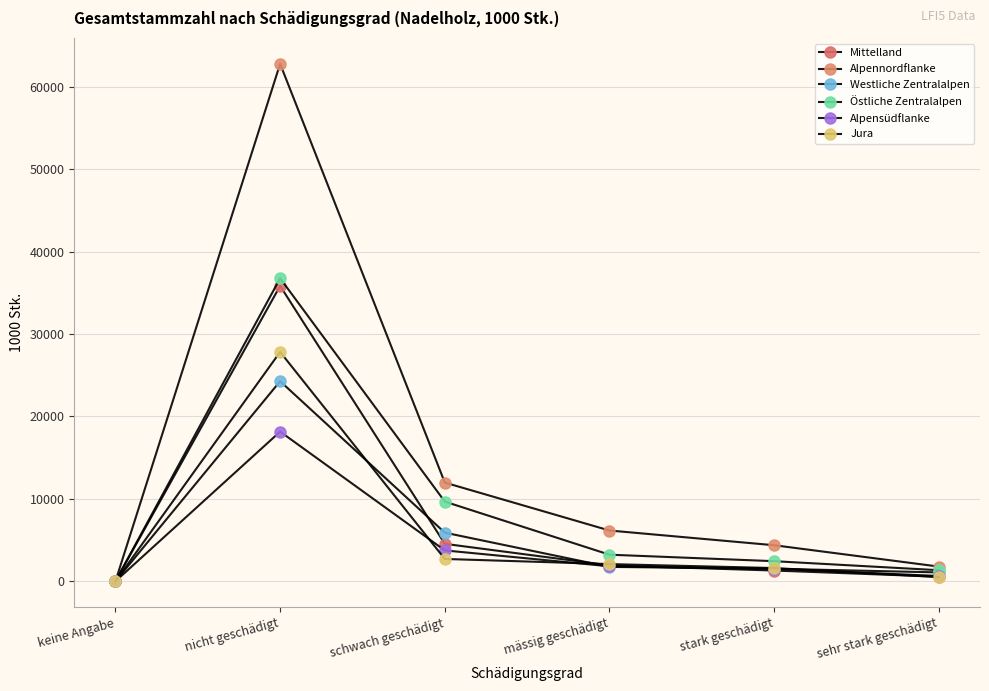

What is the label of the 5th point from the left?

stark geschädigt